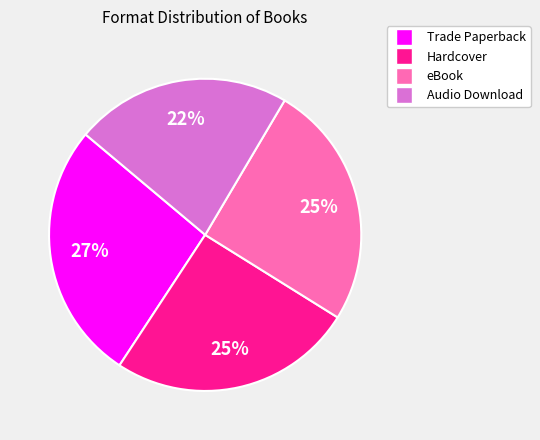

Is the sum of Audio Download and eBook greater than half?

No